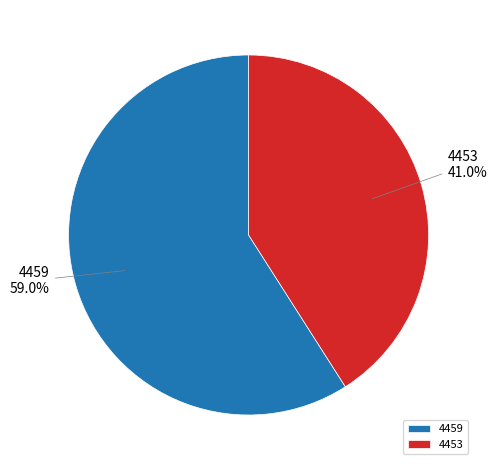

Which category accounts for the majority?

4459